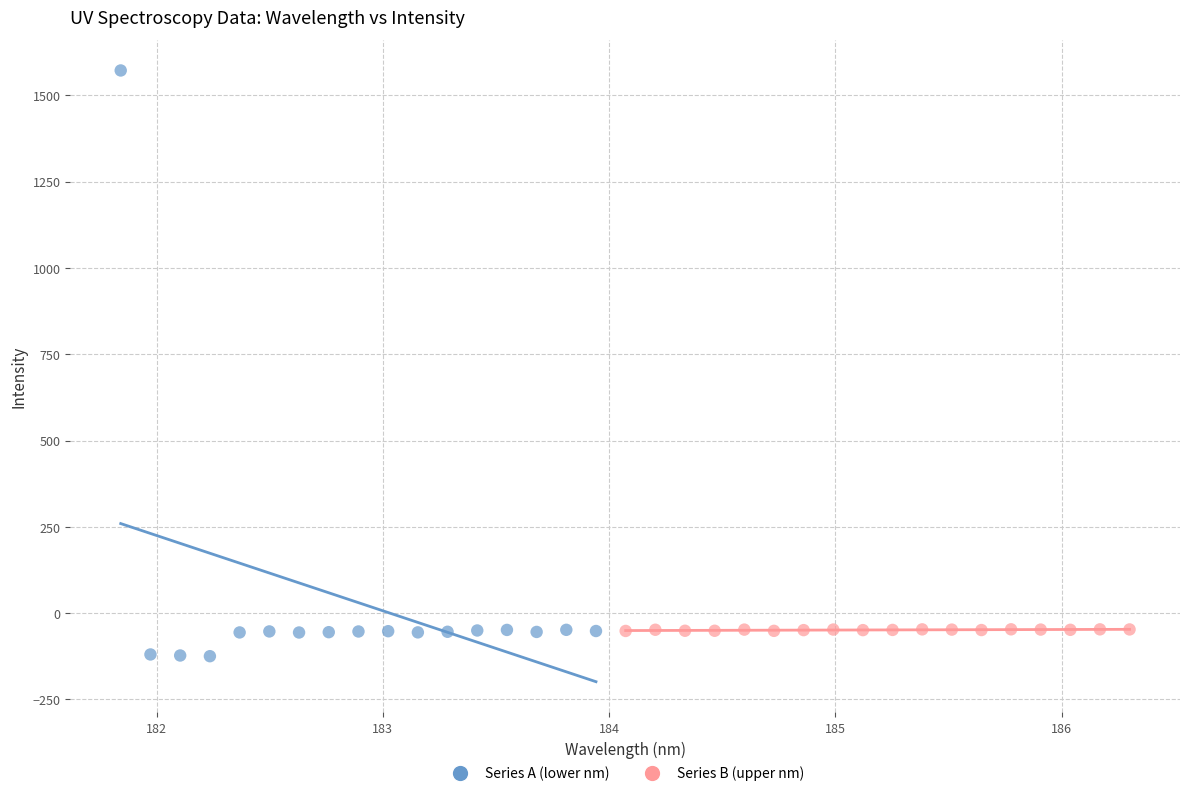

Which series has the largest Y range (max minus min)?

Series A (lower nm)